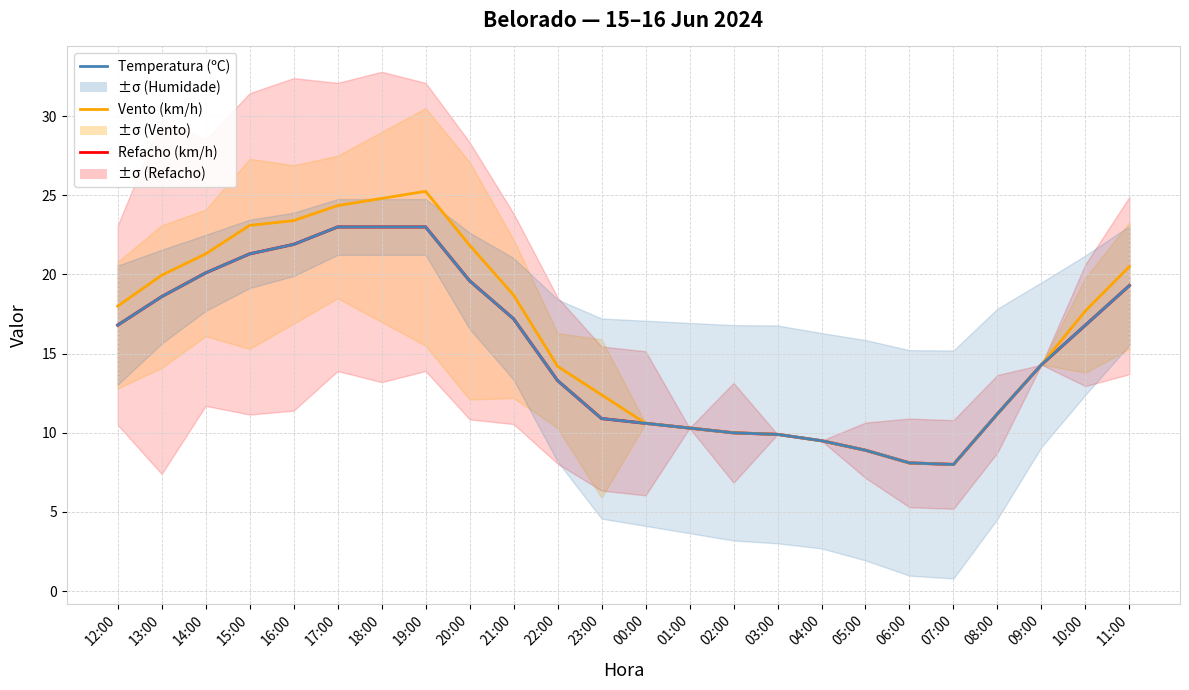

Where is Temperatura (ºC) nearest to the value 15?

09:00